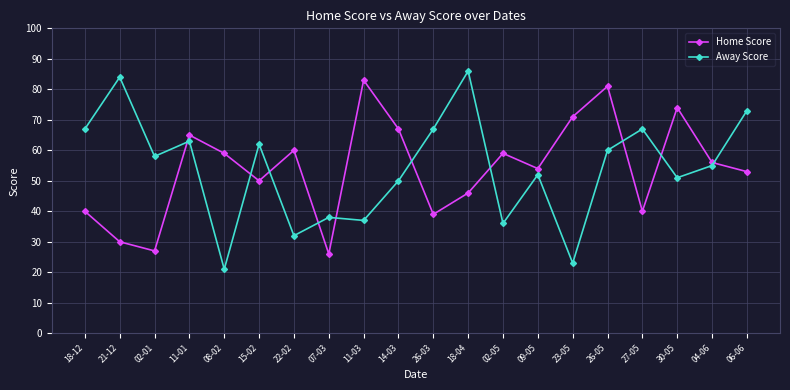

How many series are shown in this chart?

2